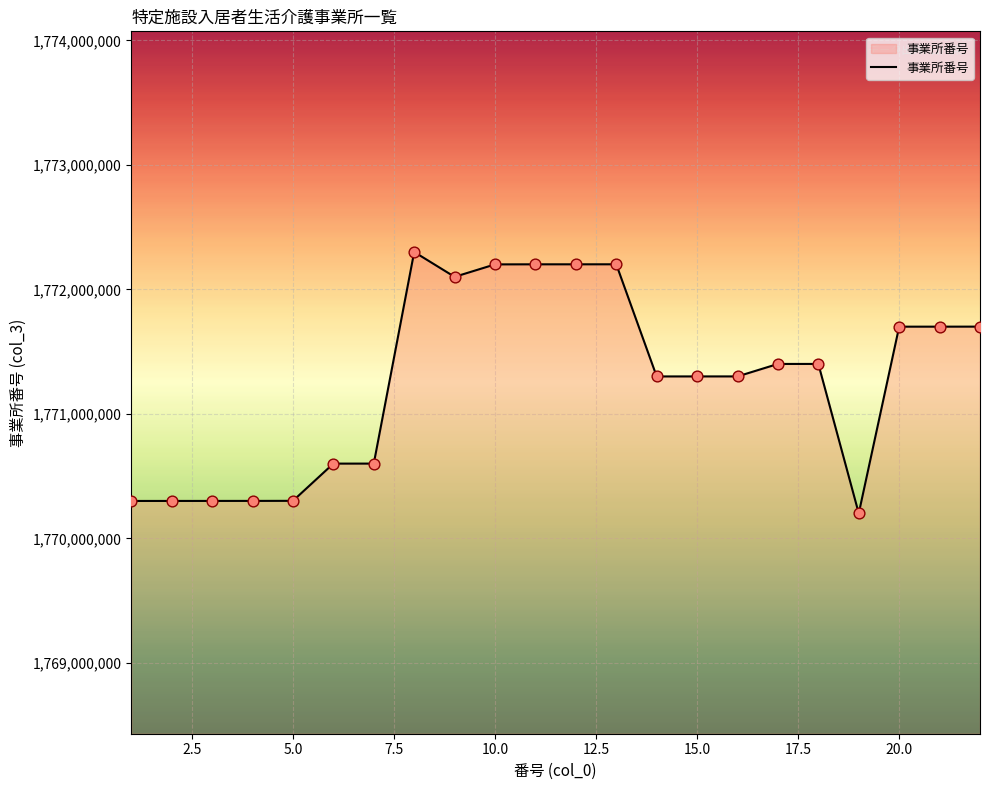

What is the difference between the maximum and minimum values?

2099468